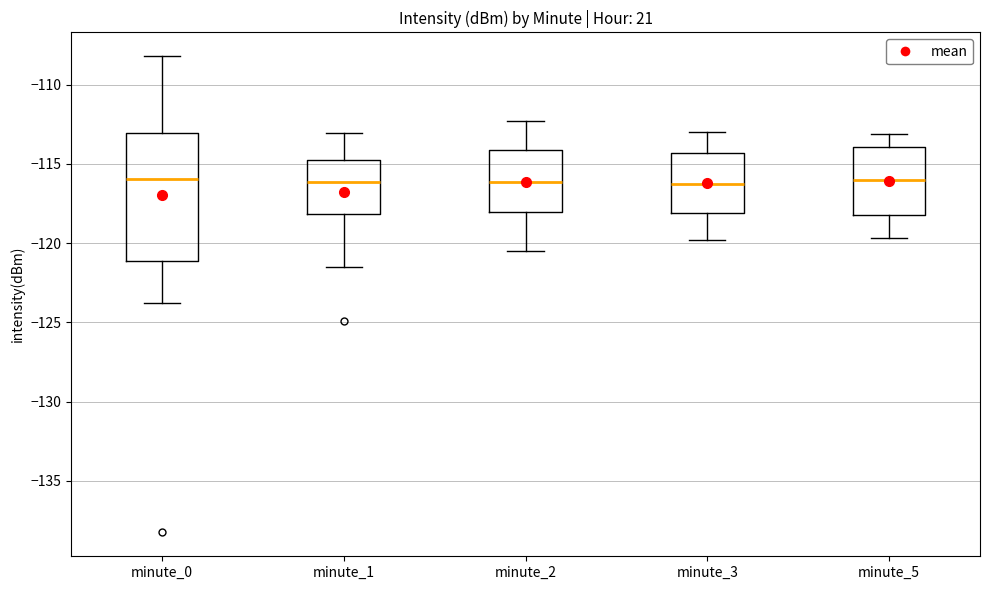

Reading left to right, transcribe this box plot: for each box, give where its median line is, the range the box spans, and where its two whiskers end, as read against the y-axis. The values are not printed on the chart, so give them approximately, as read against the axis.

minute_0: median -116.0, box -121.0 to -113.0, whiskers -124.0 to -108.0
minute_1: median -116.0, box -118.0 to -114.5, whiskers -121.5 to -113.0
minute_2: median -116.0, box -118.0 to -114.0, whiskers -120.5 to -112.5
minute_3: median -116.0, box -118.0 to -114.5, whiskers -120.0 to -113.0
minute_5: median -116.0, box -118.0 to -114.0, whiskers -119.5 to -113.0